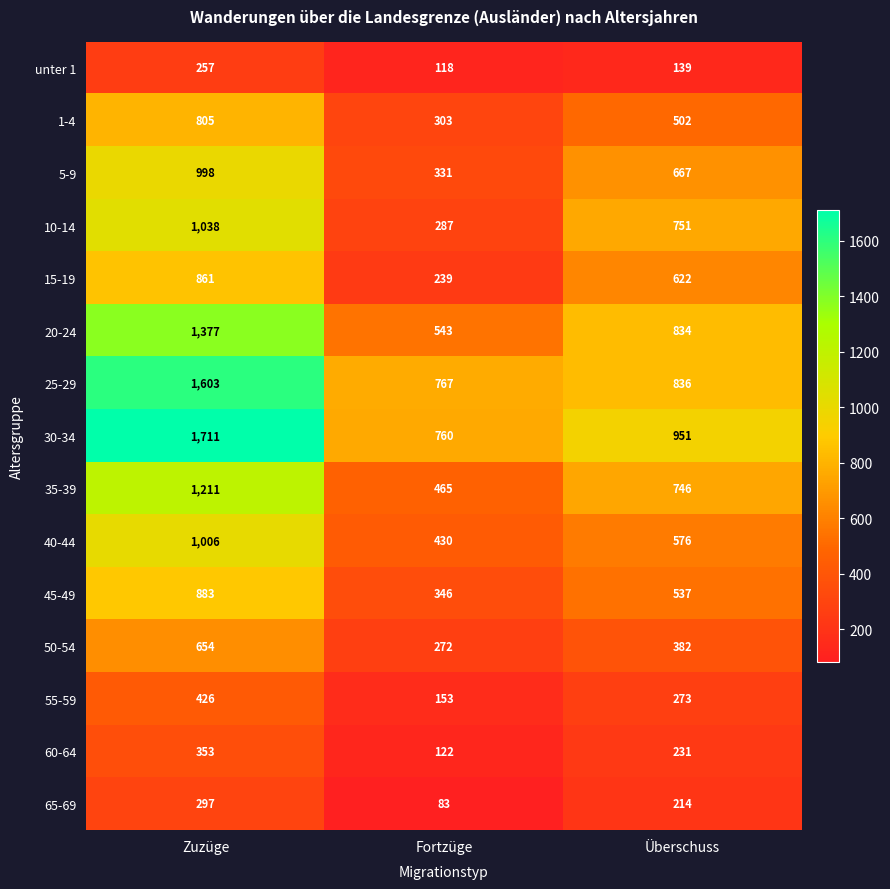

What value does the 5-9 series have at Fortzüge?

331